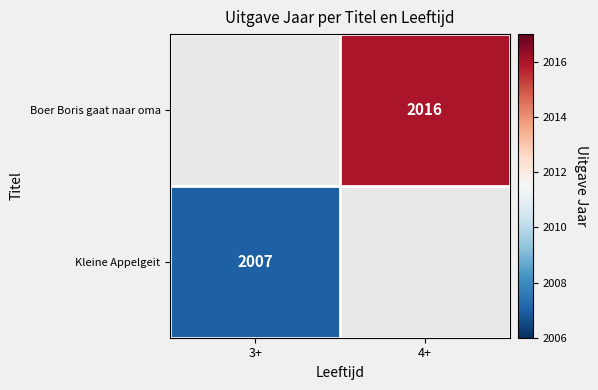

At which category does the chart reach its minimum across all series?

3+